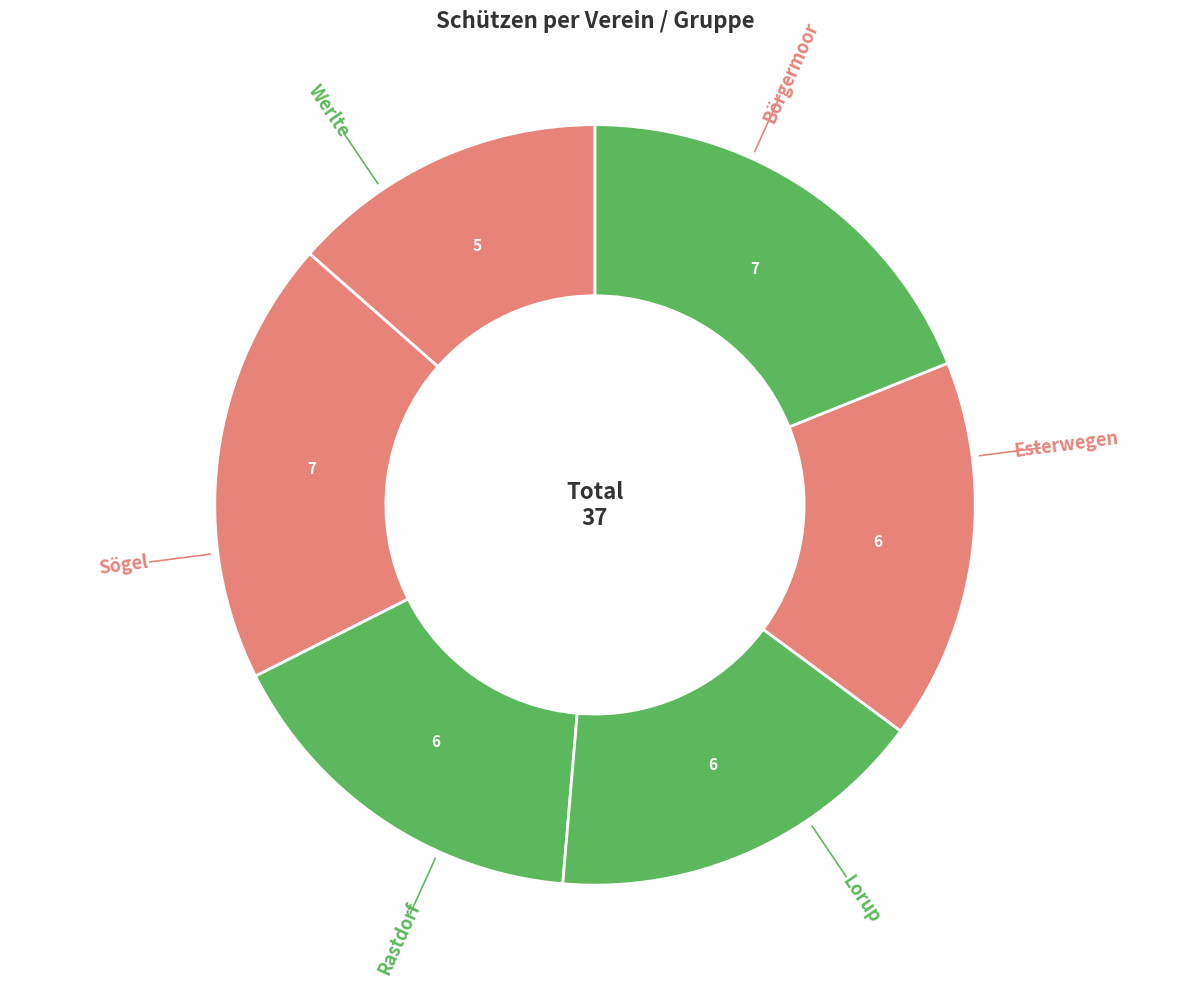

How many segments does this pie chart have?

6